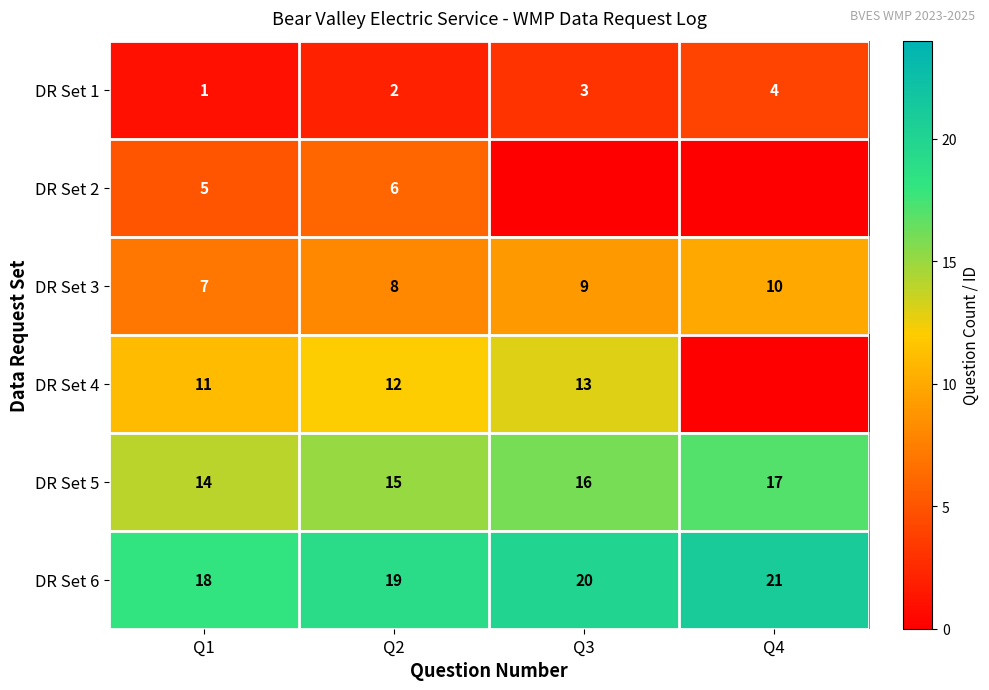

What is the minimum value for DR Set 3?

7